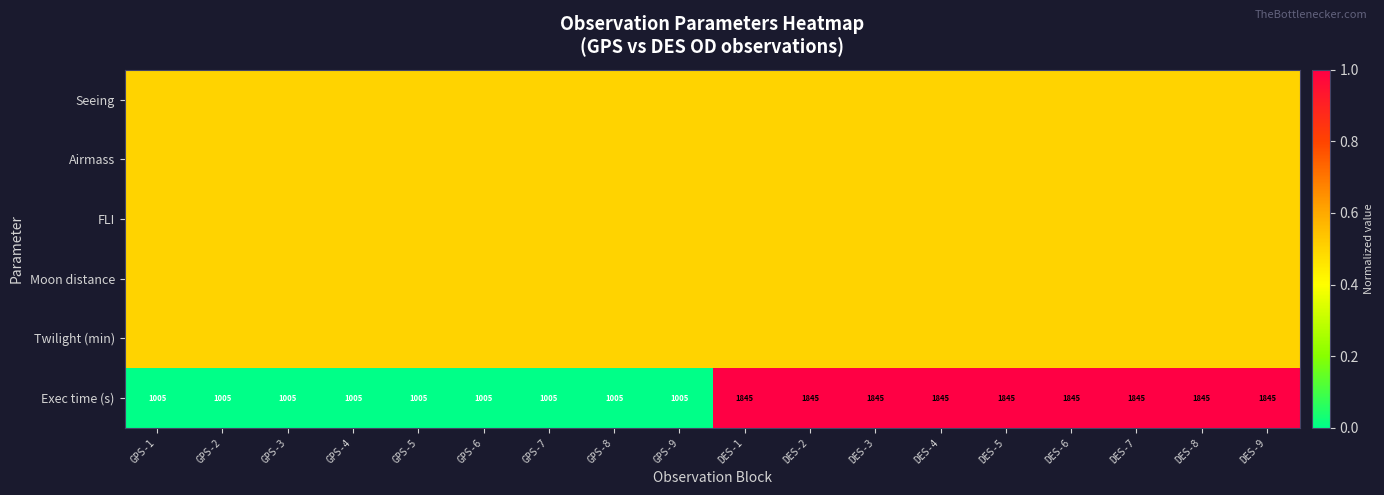

What is the average value of the Exec time (s) series?

1425.0